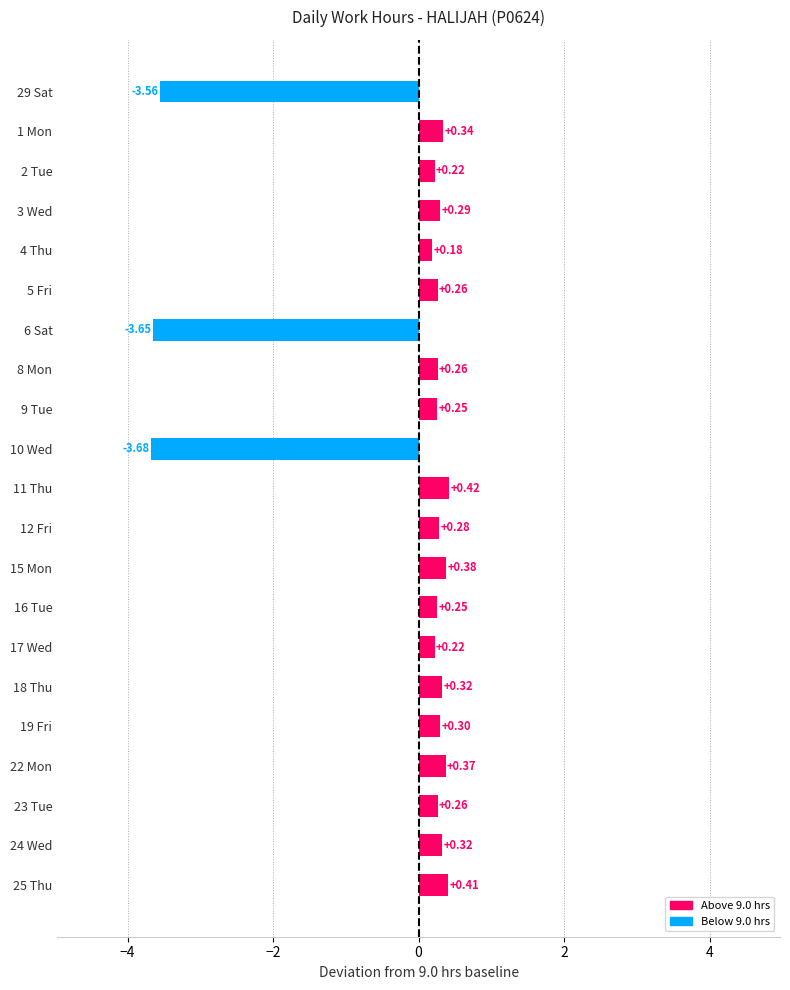

What is the average value?

-0.3